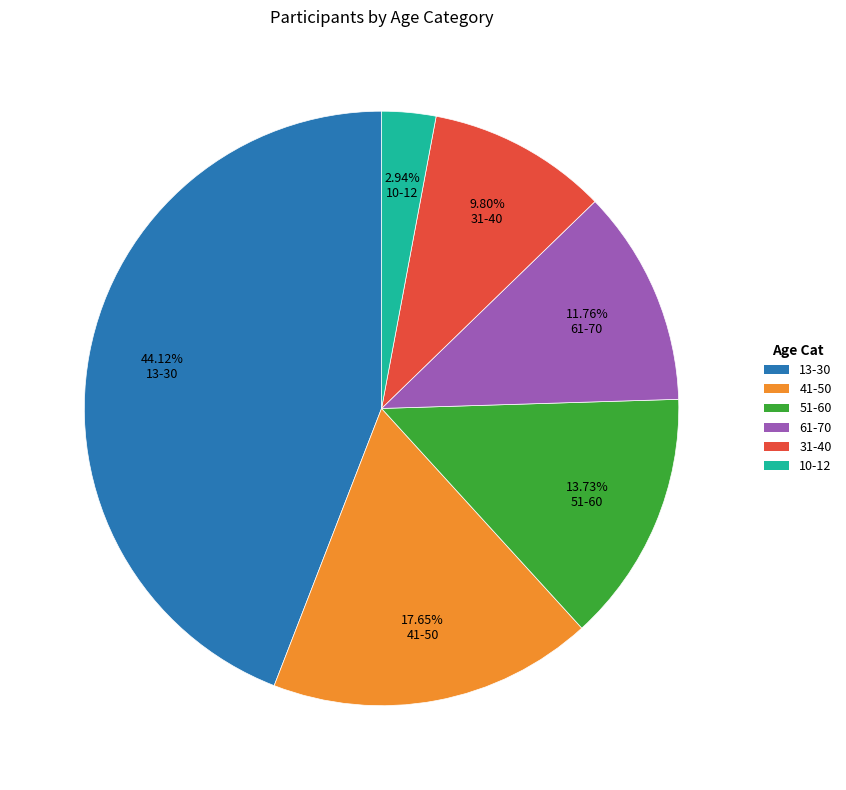

Which category has the smallest portion of the pie?

10-12